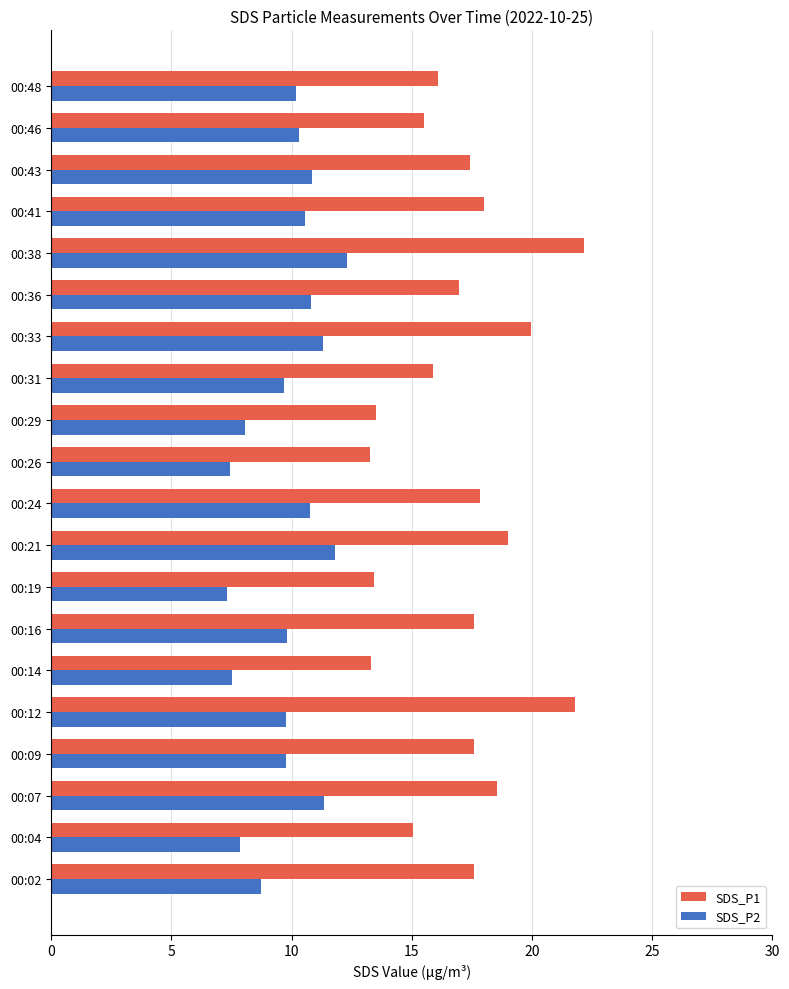

Rank the series by their average value, from lowest to highest.

SDS_P2, SDS_P1